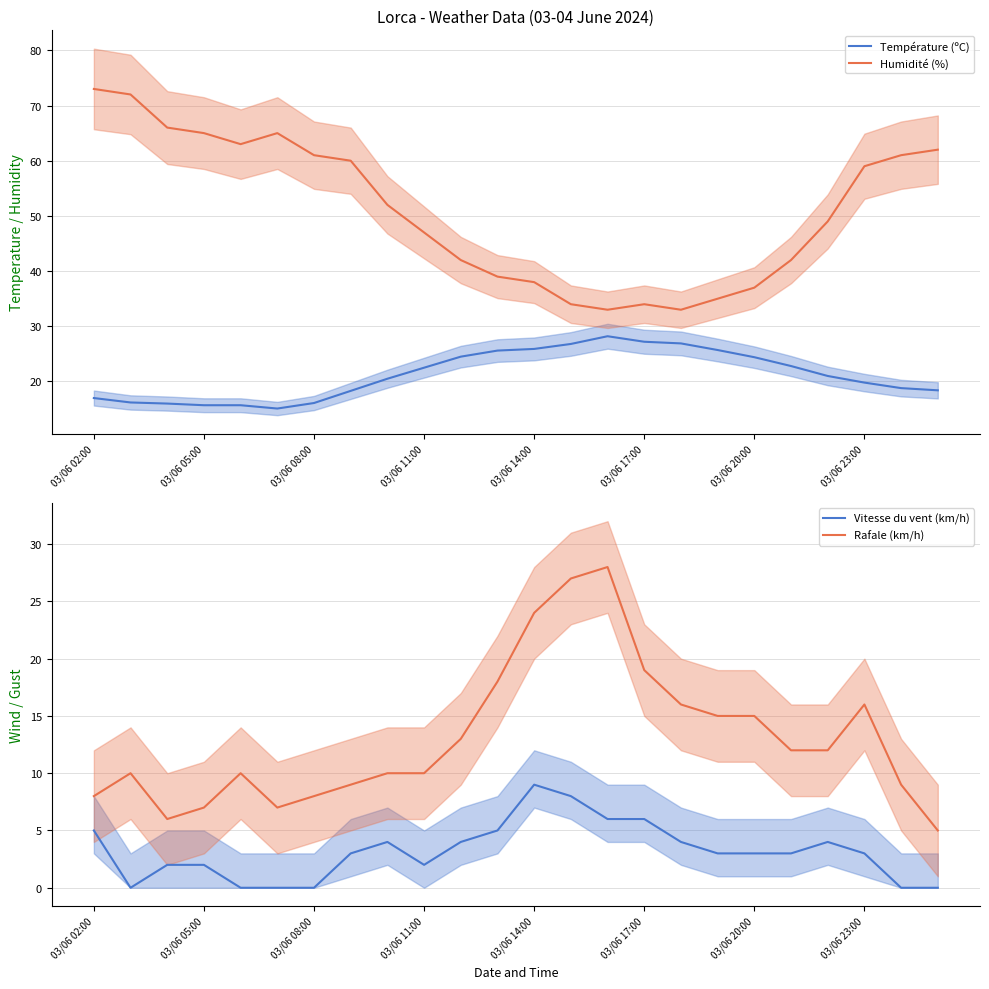

What is the maximum value for Température (ºC)?

28.2